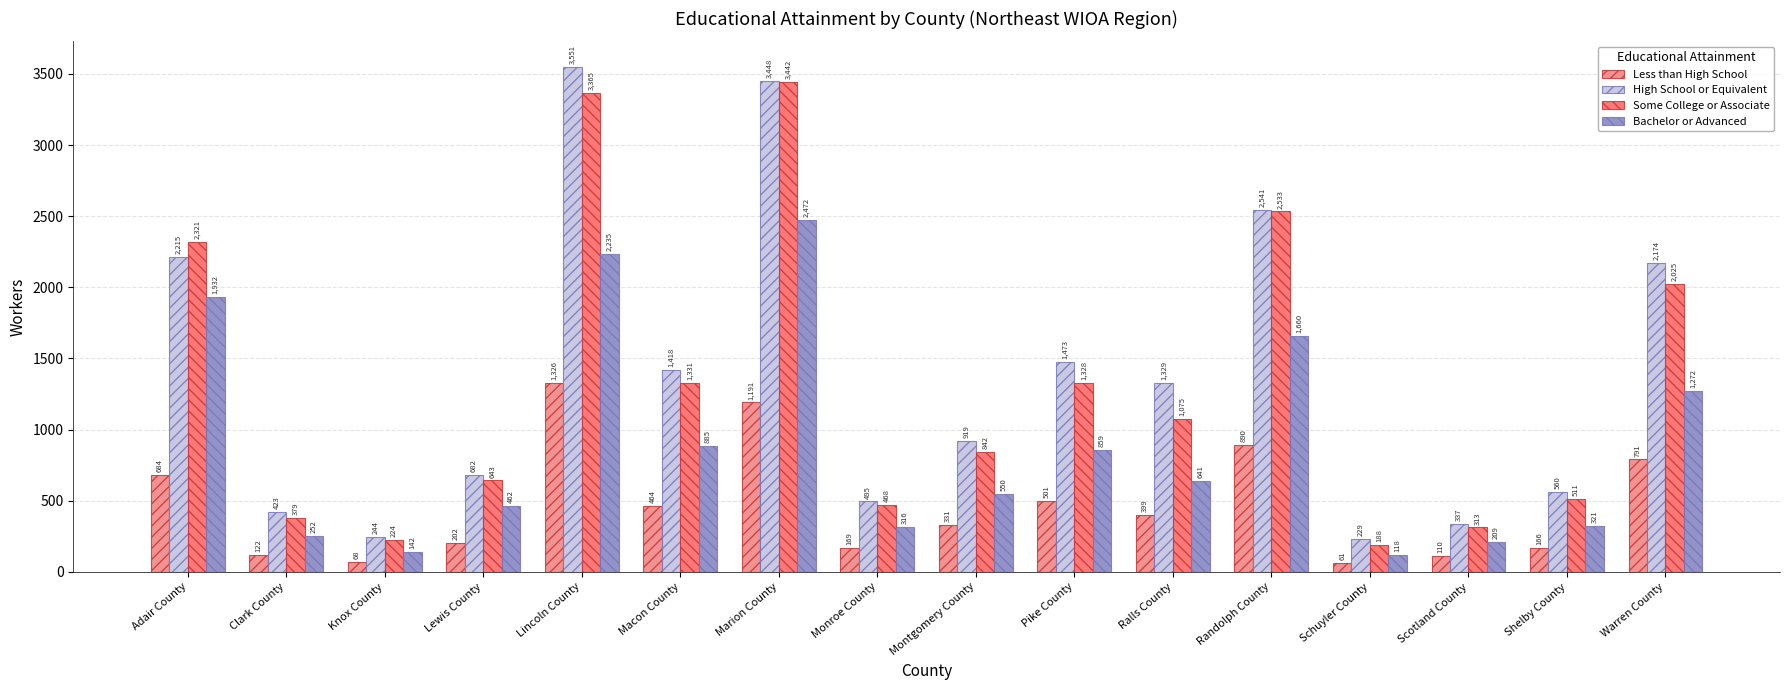

Which series has the widest spread of values?

High School or Equivalent